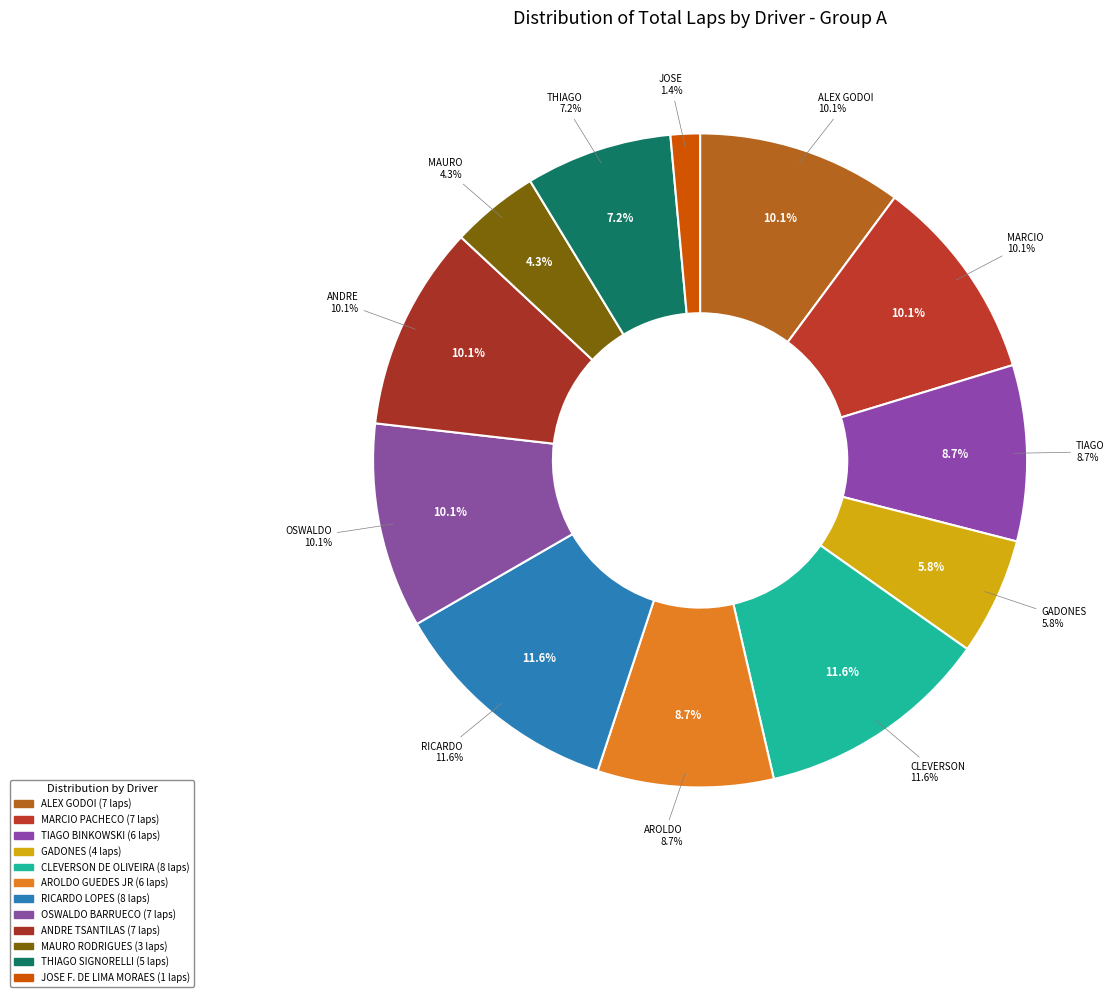

To the nearest percent, what percentage of the pie is GADONES?

6%